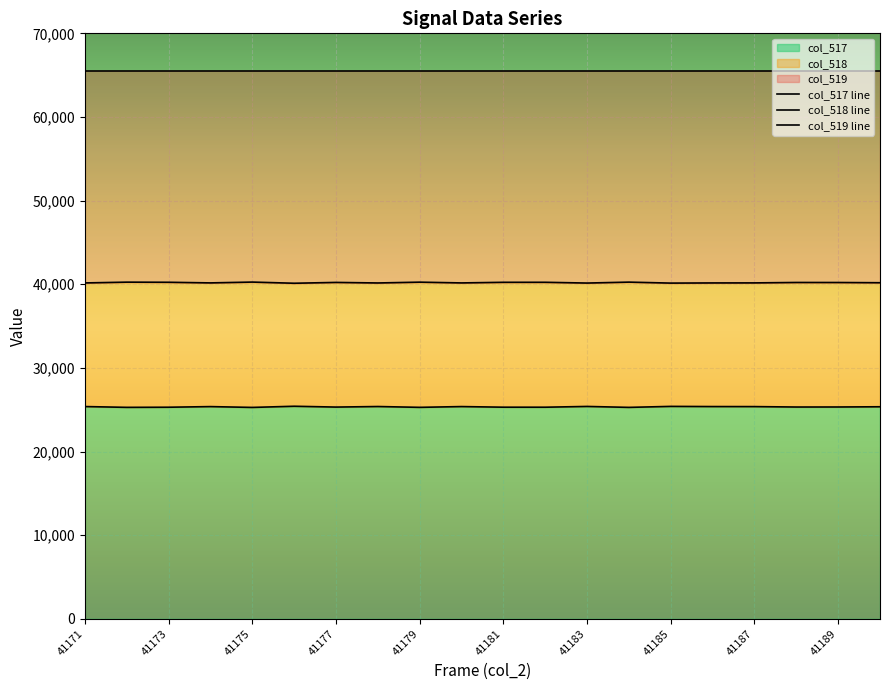

What is the maximum value for col_517?

25414